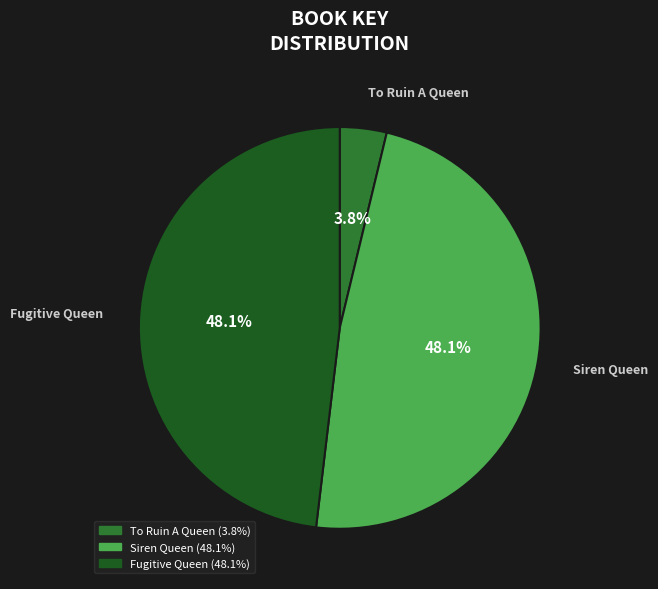

Do Siren Queen and Fugitive Queen together represent more than half of the pie?

Yes